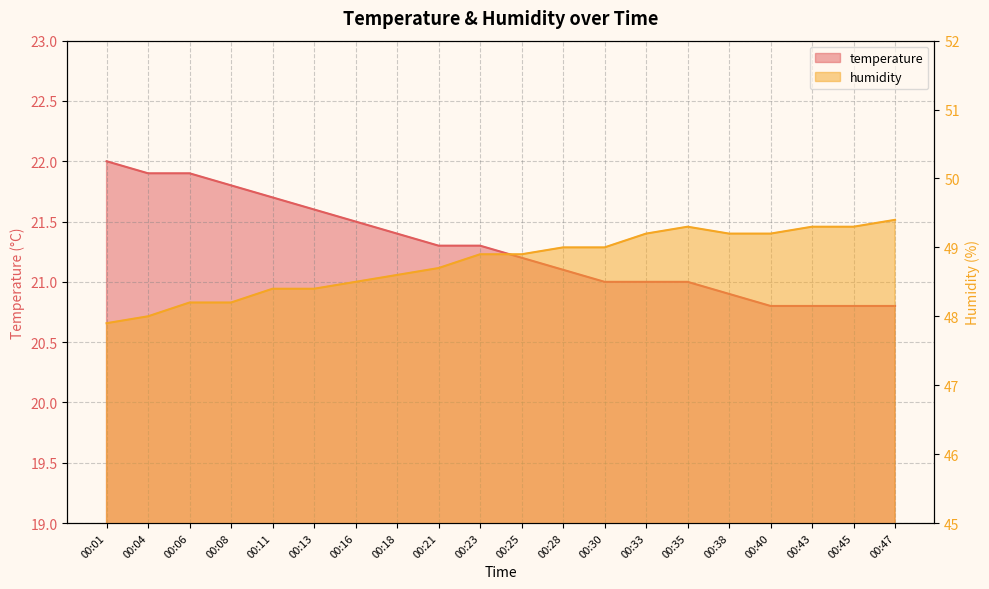

Reading left to right, extract all data points from this chart.

temperature: 22.0	21.9	21.9	21.8	21.7	21.6	21.5	21.4	21.3	21.3	21.2	21.1	21.0	21.0	21.0	20.9	20.8	20.8	20.8	20.8
humidity: 47.9	48.0	48.2	48.2	48.4	48.4	48.5	48.6	48.7	48.9	48.9	49.0	49.0	49.2	49.3	49.2	49.2	49.3	49.3	49.4